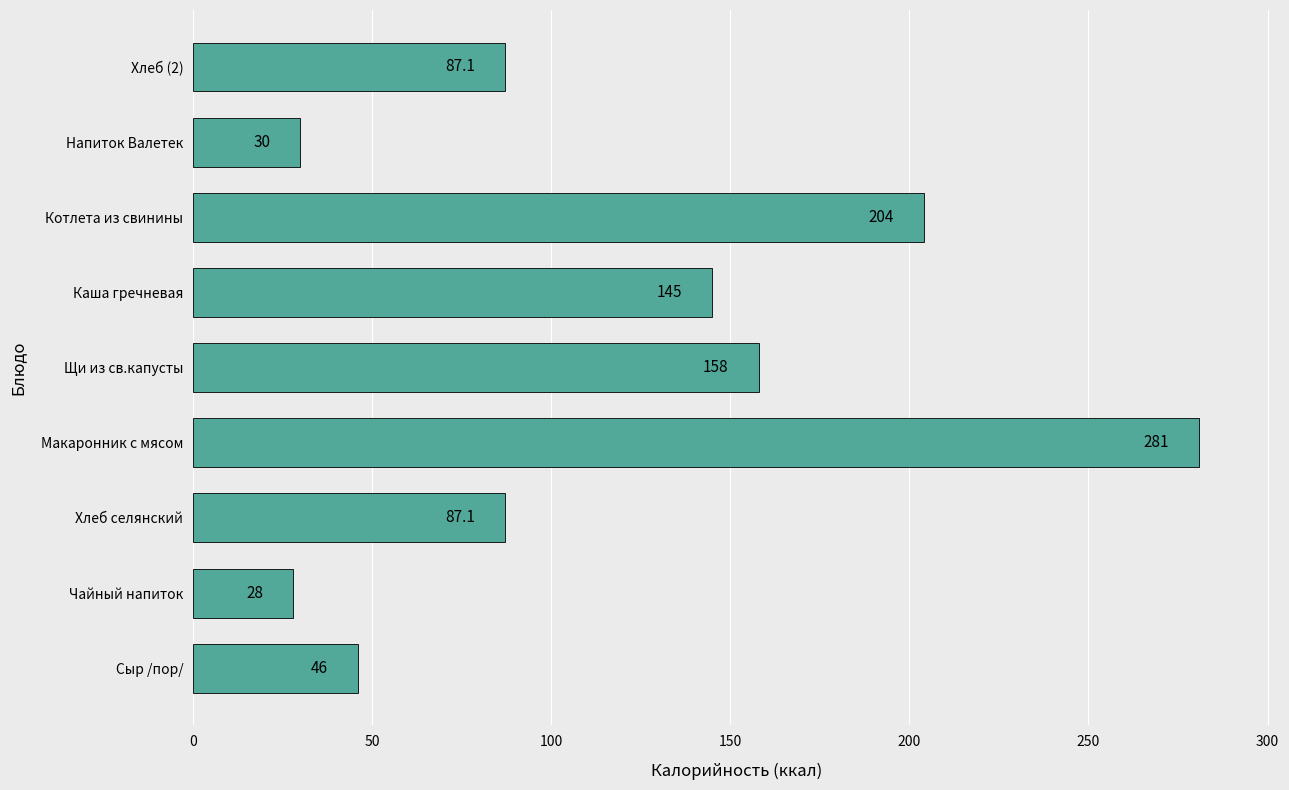

Is it true that the value at Напиток Валетек is 13.4?

False